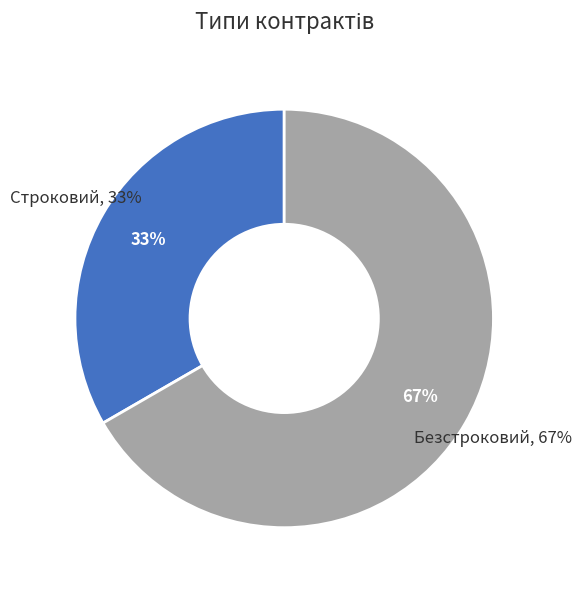

To the nearest percent, what is the combined percentage of Безстроковий and Строковий?

100%